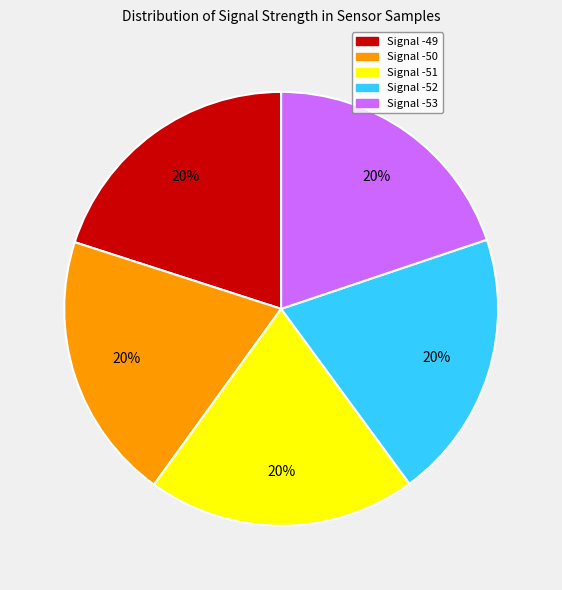

Combined, do Signal -51 and Signal -49 account for over 50%?

No